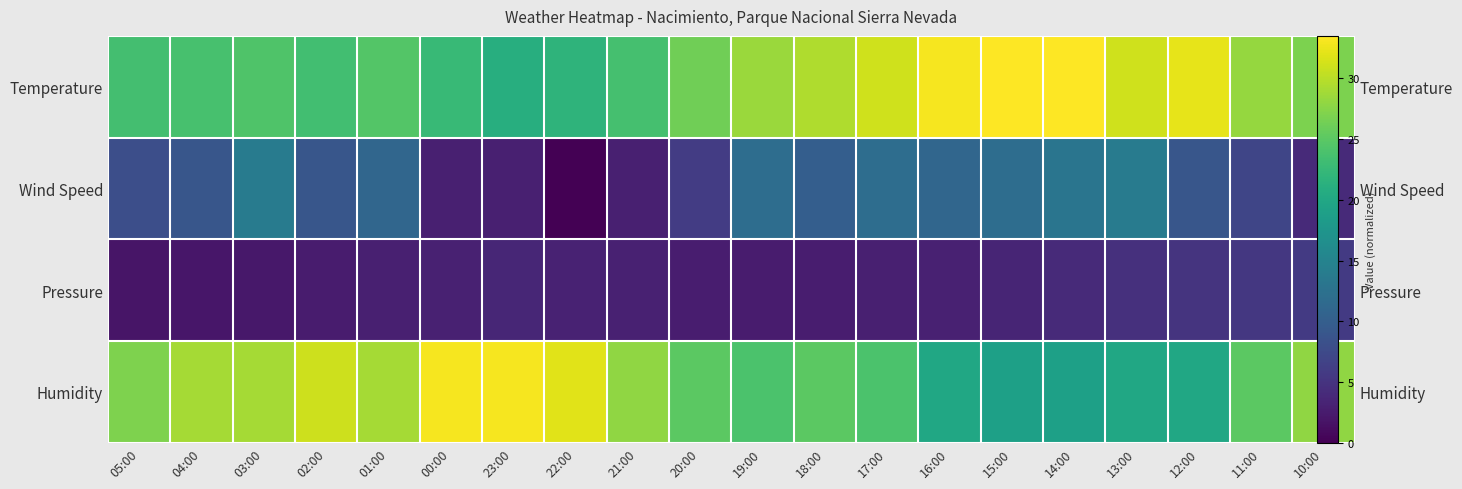

What value does the Humidity series have at 20:00?

25.0